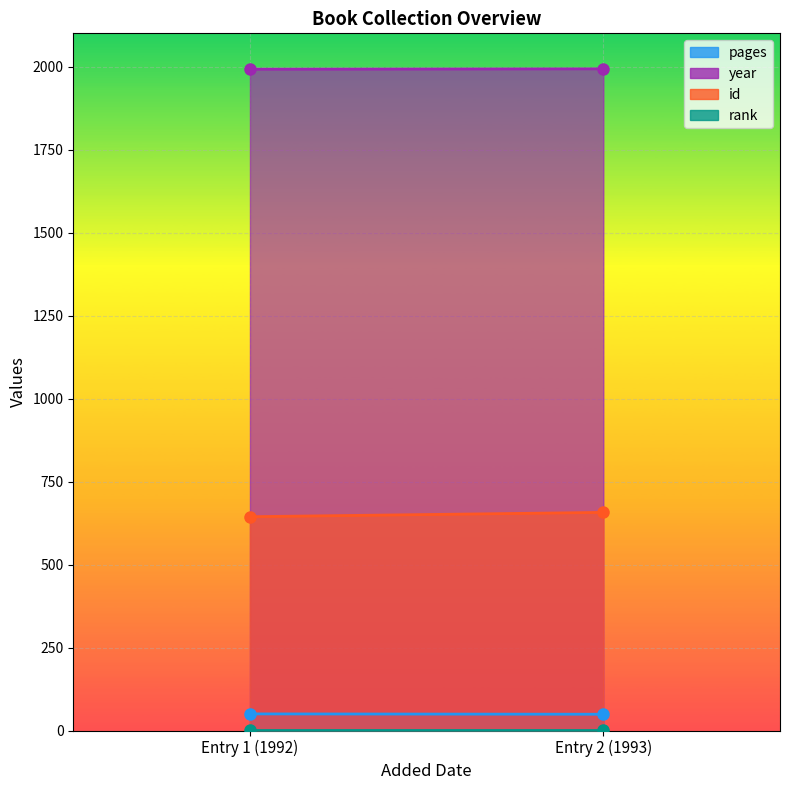

Between 02/01/2012 and 02/01/2012, which series saw the biggest shift?

id